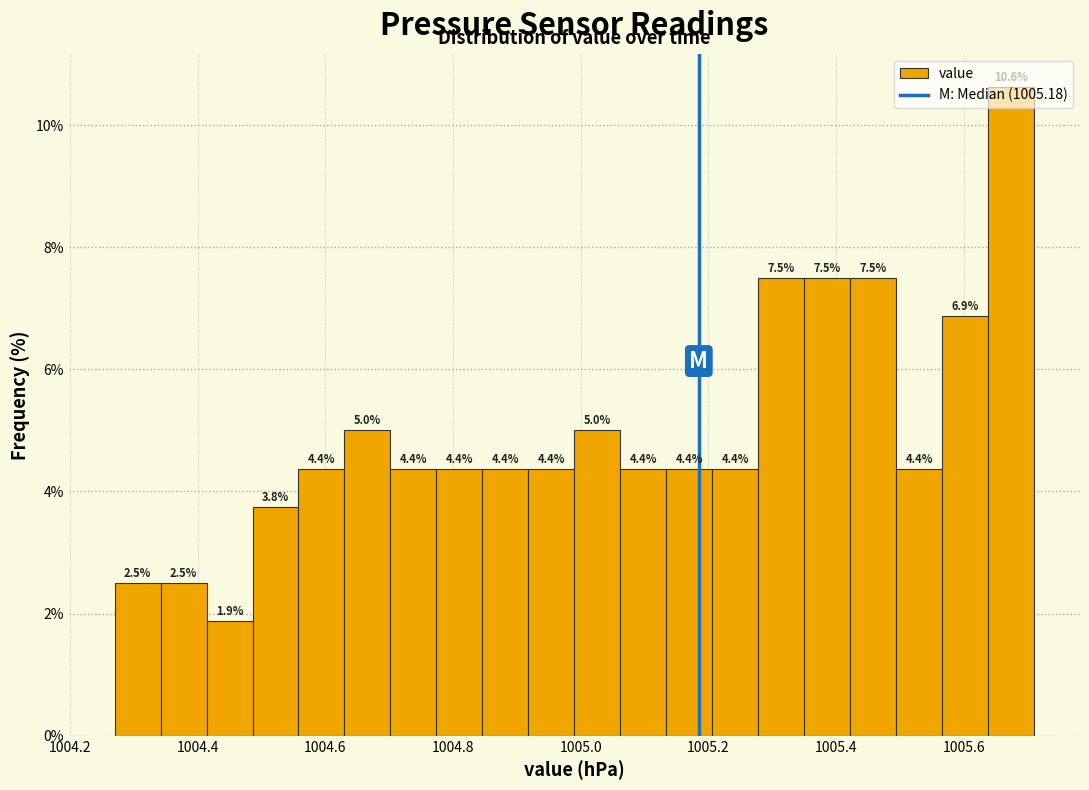

Read against the x-axis, roughly where is the centre of the tallest bar?

1005.68